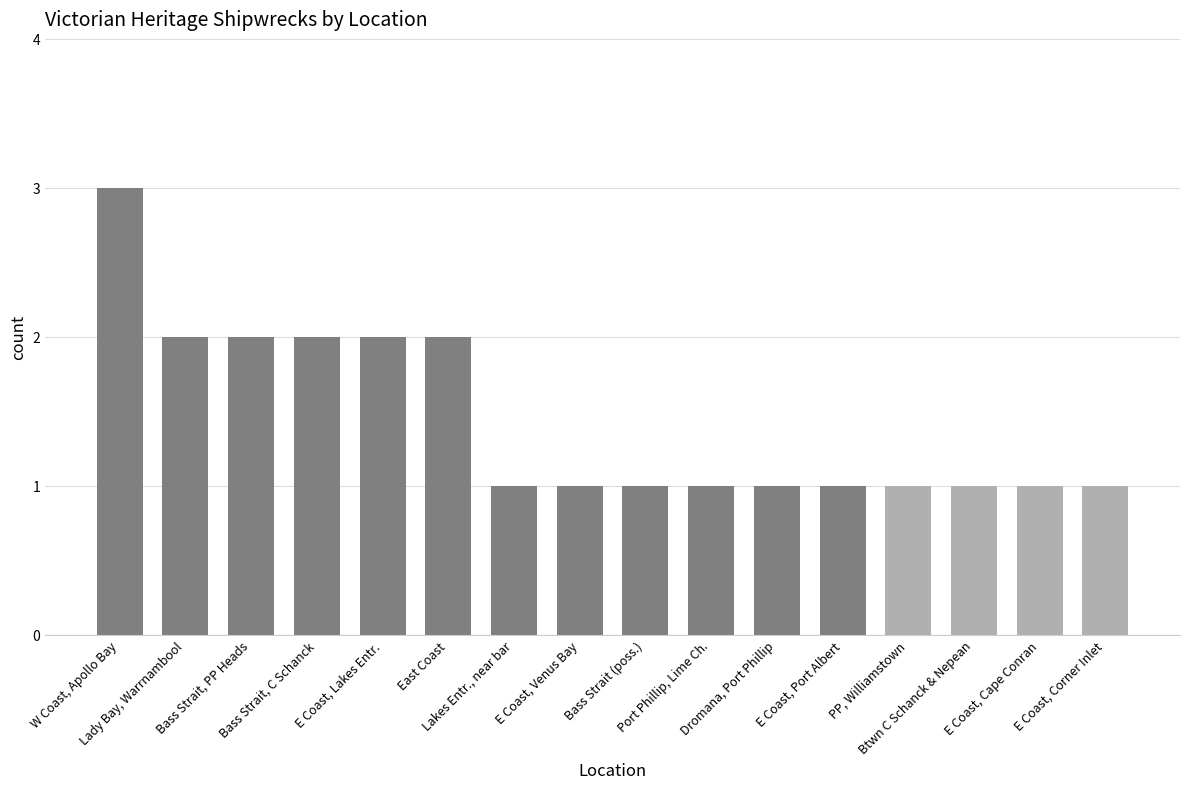

What is the difference between the second highest and second lowest values?

1